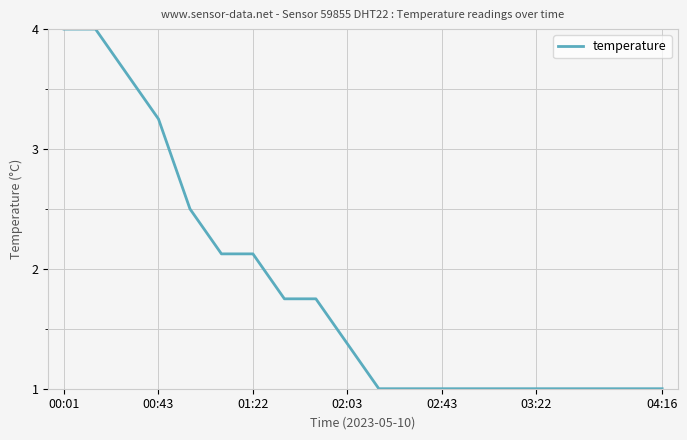

What is the difference between the maximum and minimum values?

3.0